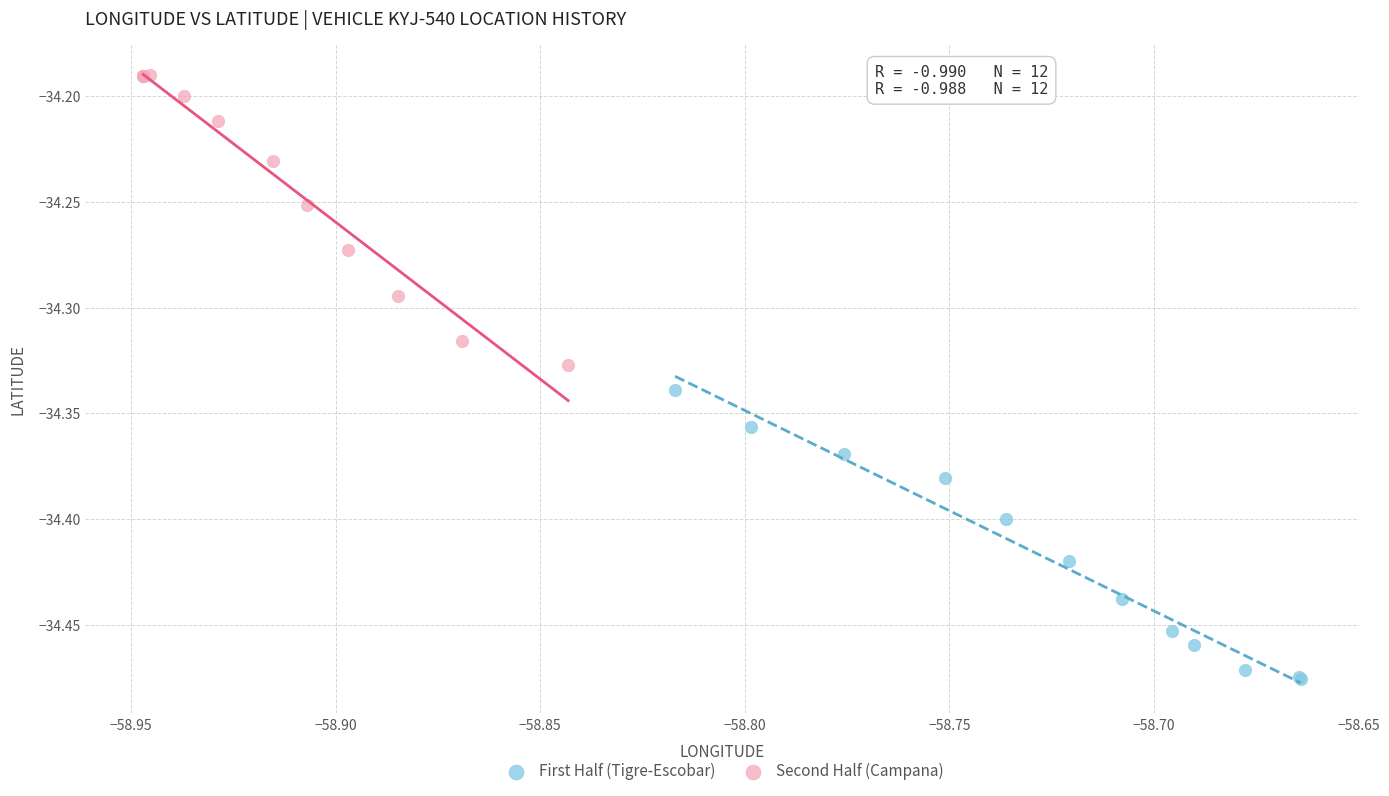

Which series contains the lowest Y value?

First Half (Tigre-Escobar)